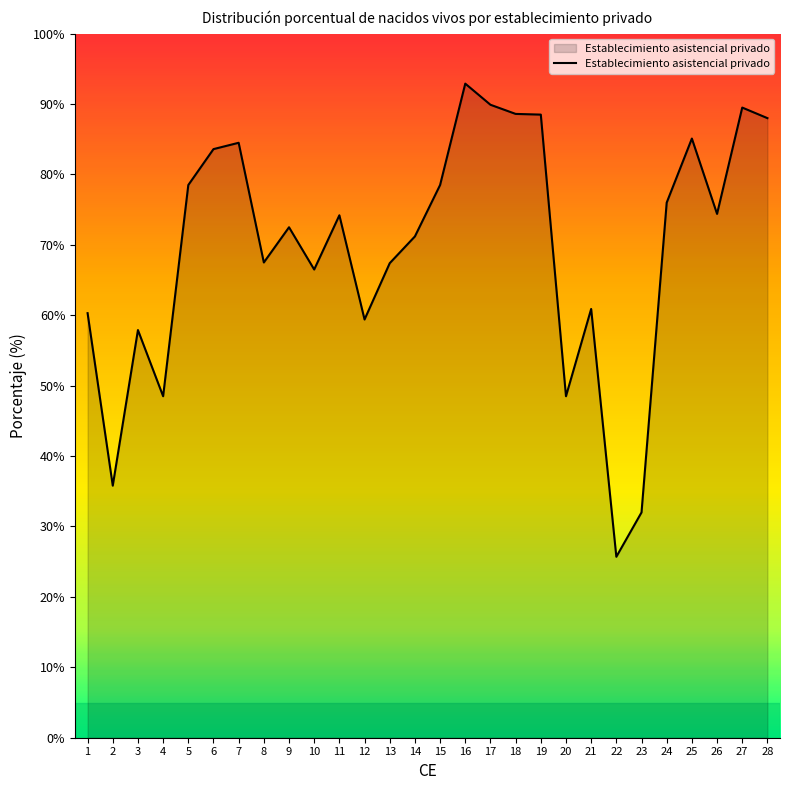

What is the change in value from 6 to 15?

-5.1